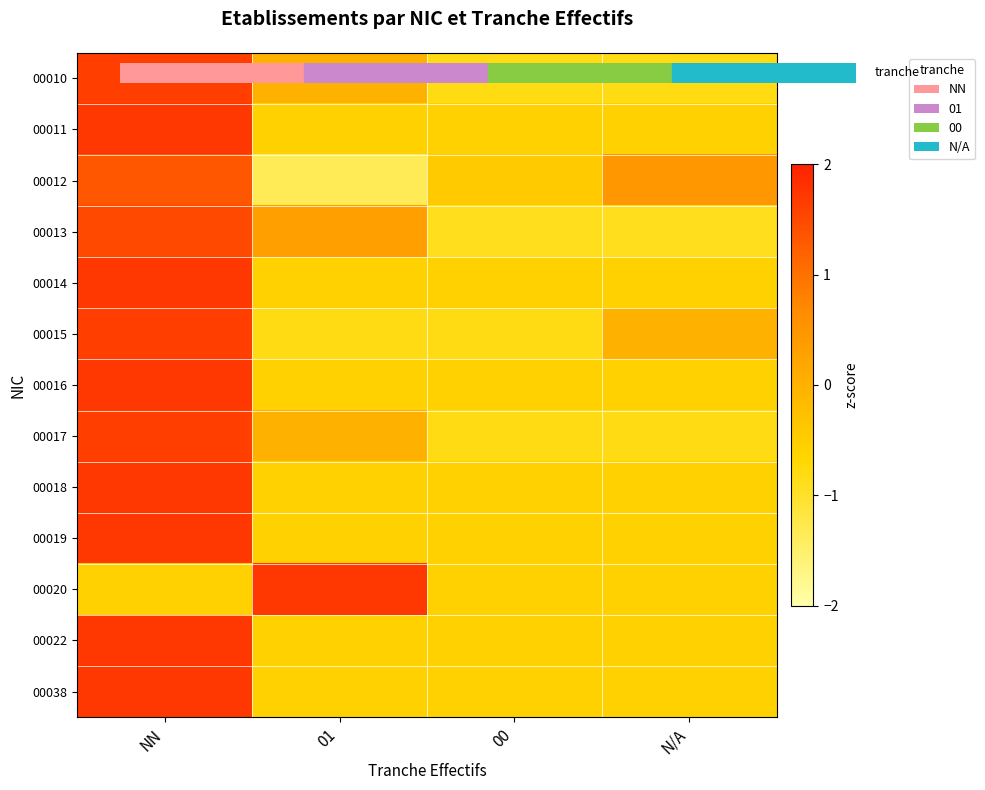

At which category is the sum across all series the highest?

NN